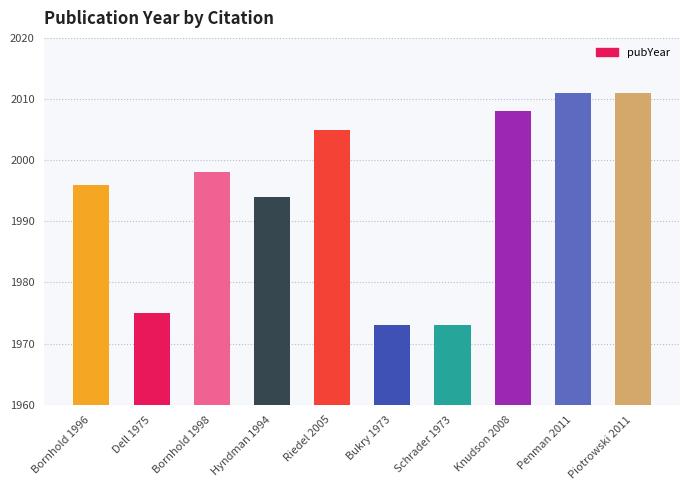

The chart shows a value of 1998 at Bornhold 1998. True or false?

True